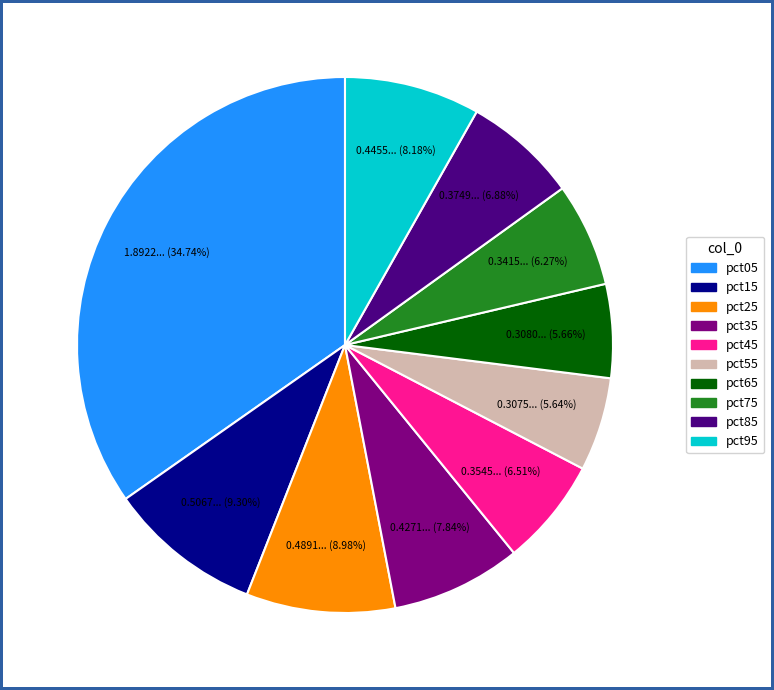

Is it true that pct85 is 1% of the pie?

False